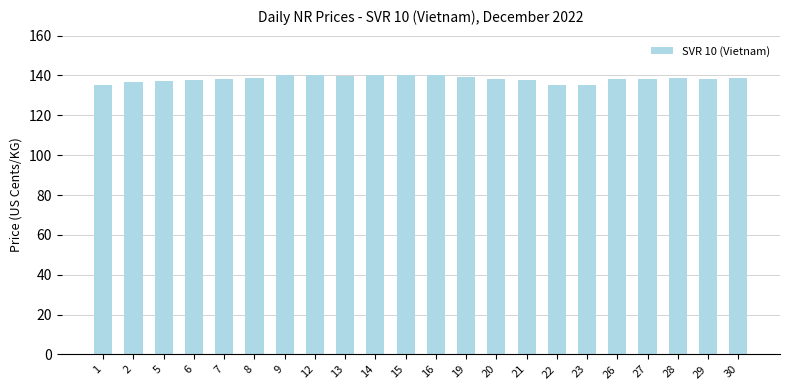

True or false: the data shows 137.4 at 5.

True